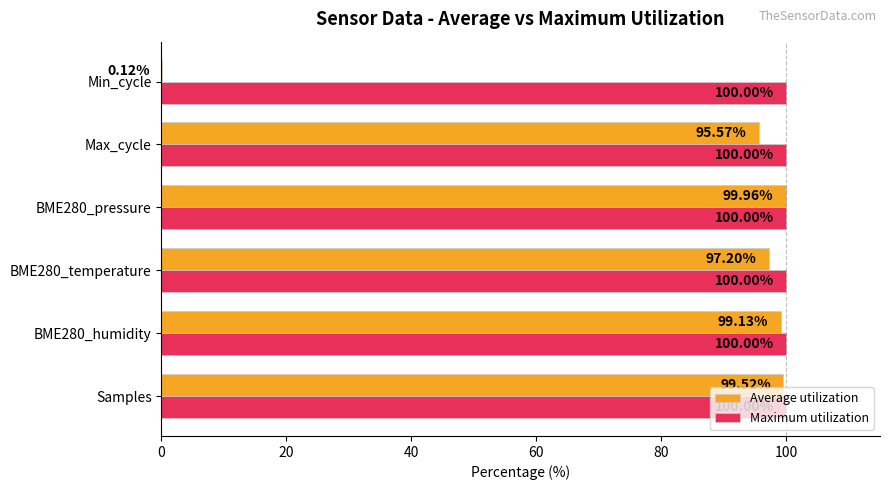

What is the total value across all series at Max_cycle?

195.6